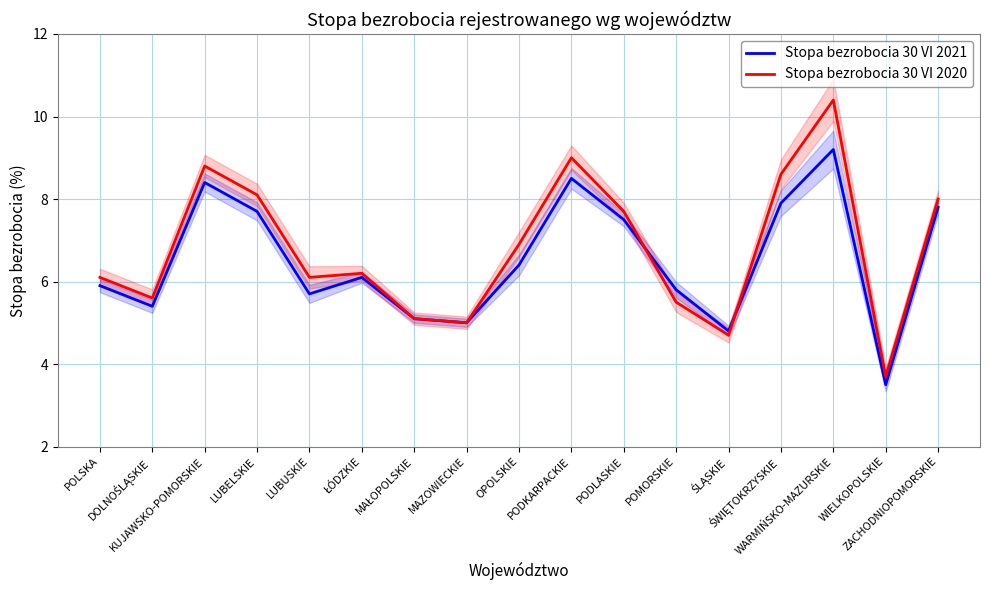

How many values in the Stopa bezrobocia 30 VI 2020 series are below 6?

6